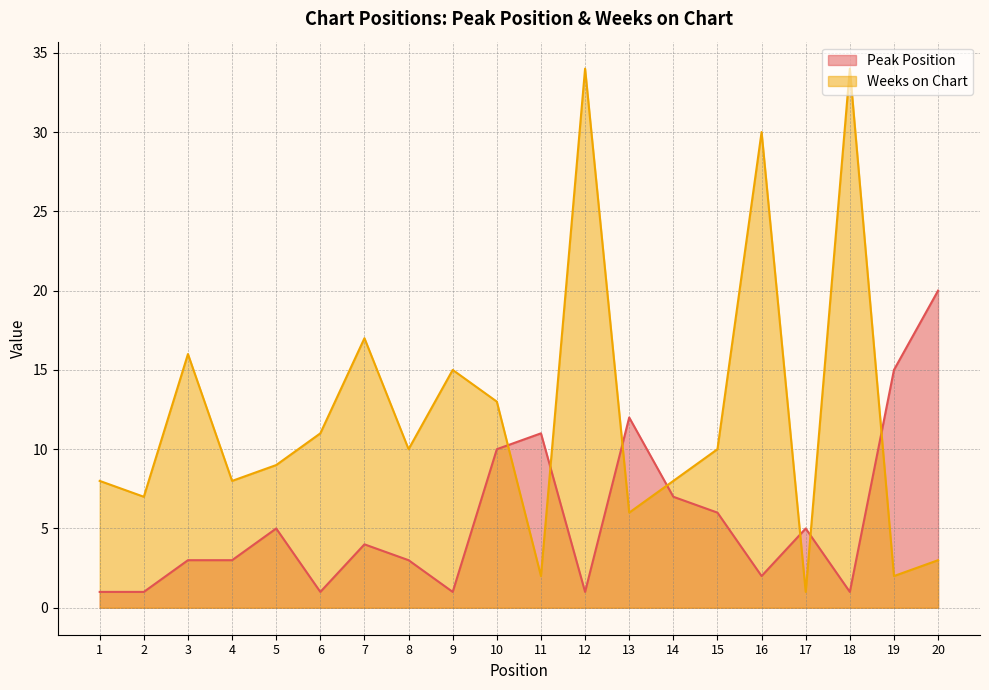

At how many categories does at least one series exceed 6?

19